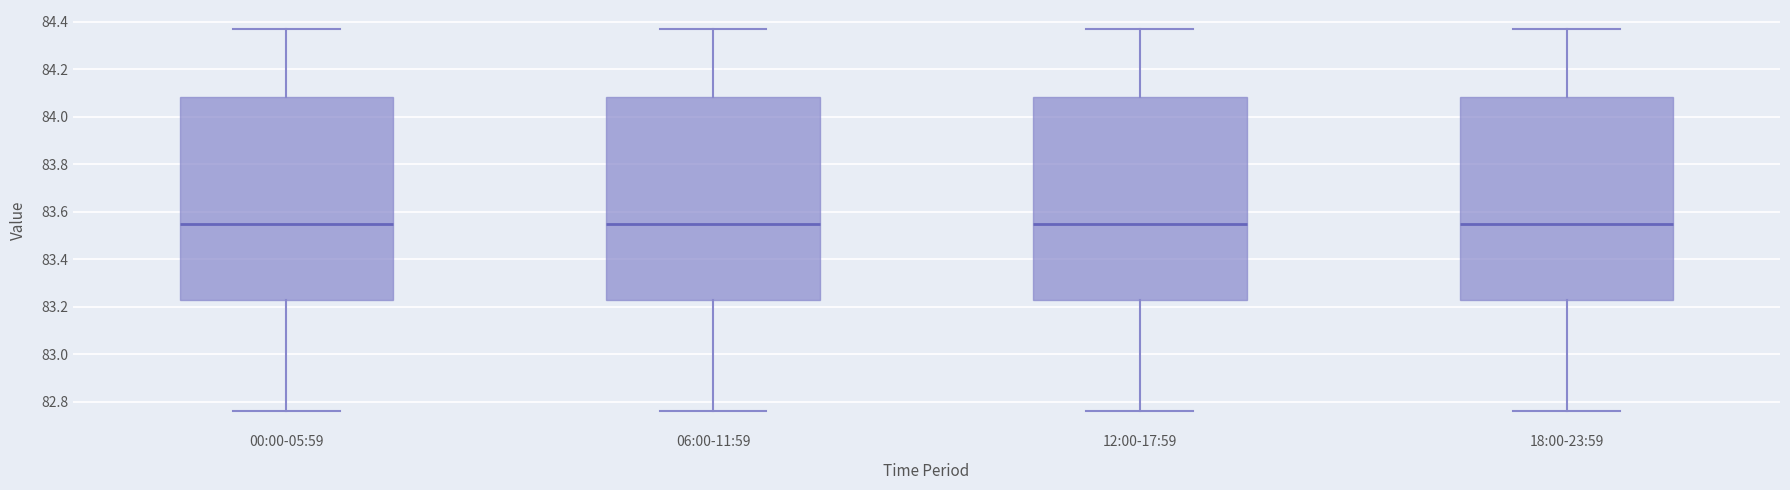

Reading left to right, read every box against the y-axis: the position of its median line, the range the box covers, and the ends of its whiskers. The values are not printed on the chart, so give them approximately, as read against the axis.

00:00-05:59: median 83.56, box 83.22 to 84.08, whiskers 82.76 to 84.38
06:00-11:59: median 83.56, box 83.22 to 84.08, whiskers 82.76 to 84.38
12:00-17:59: median 83.56, box 83.22 to 84.08, whiskers 82.76 to 84.38
18:00-23:59: median 83.56, box 83.22 to 84.08, whiskers 82.76 to 84.38